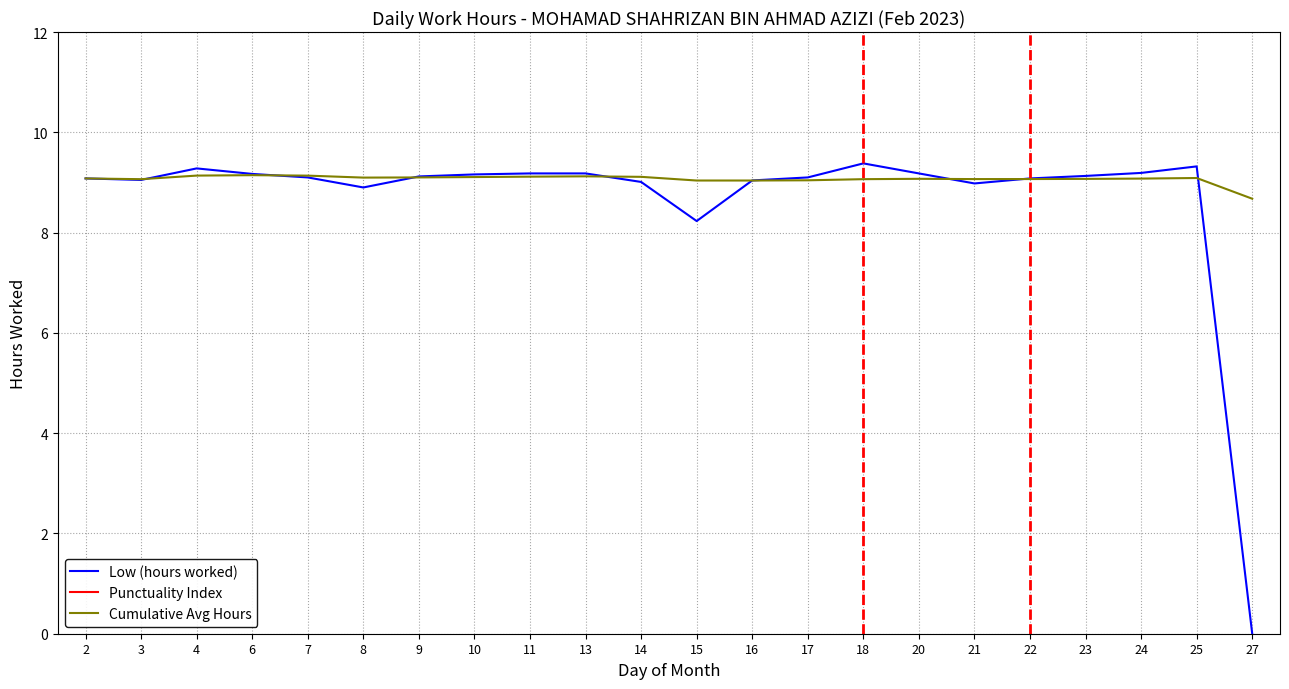

The value of Low (hours worked) at 15 is 8.2. True or false?

True